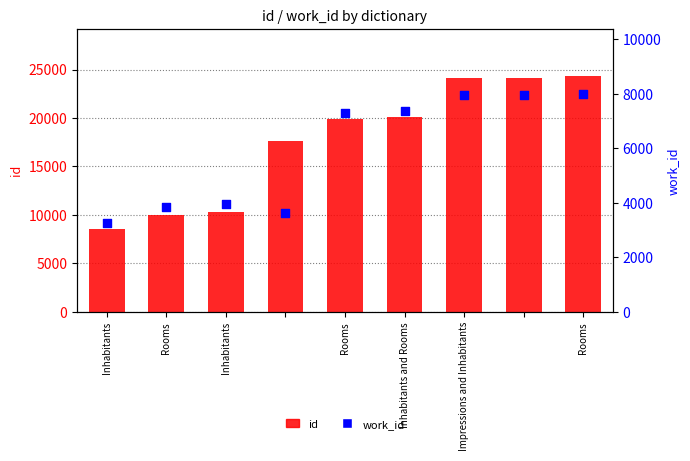

Which series contains the lowest Y value?

work_id